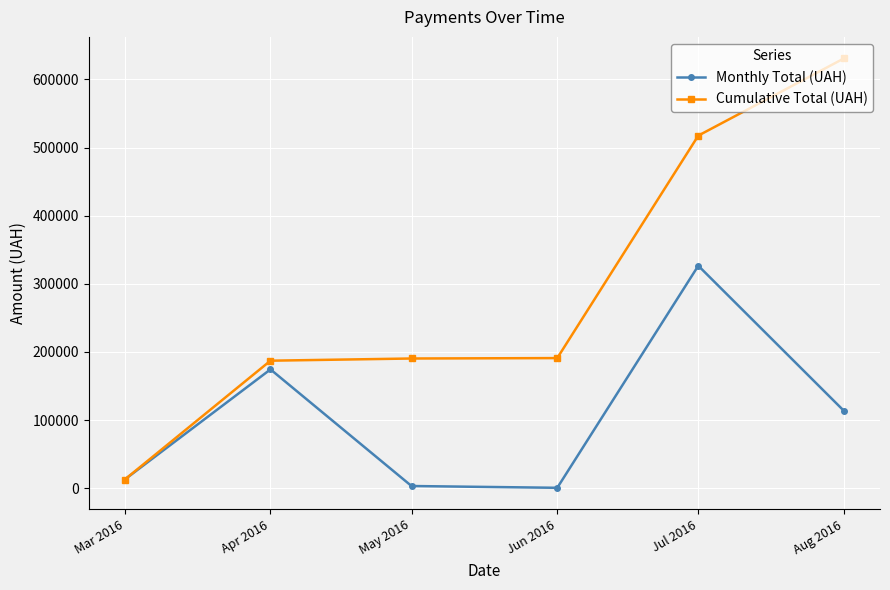

Is it true that Monthly Total (UAH) equals 600.0 at Jun 2016?

True